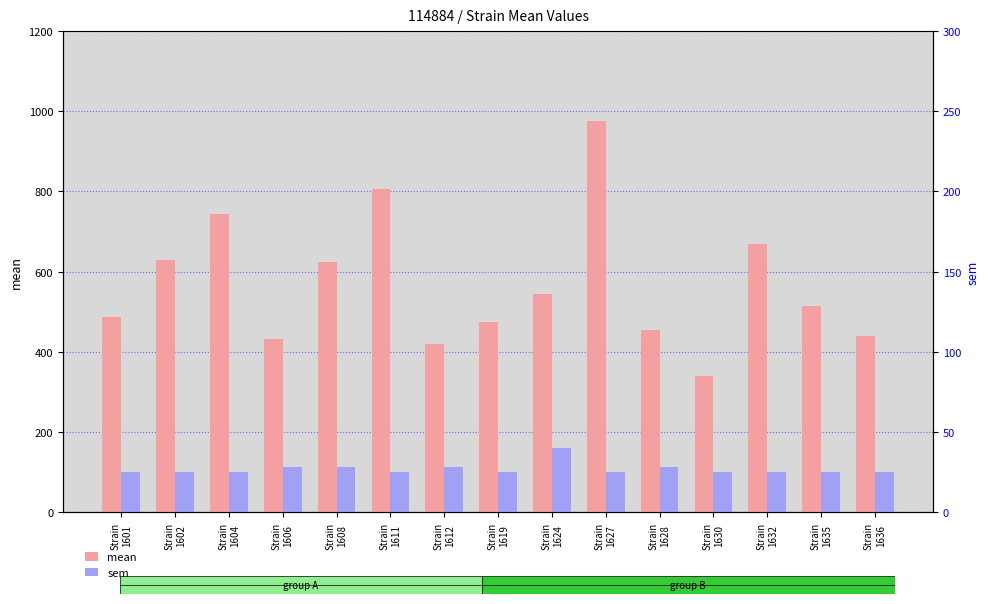

Which label corresponds to the largest value in the chart?

Strain
1627